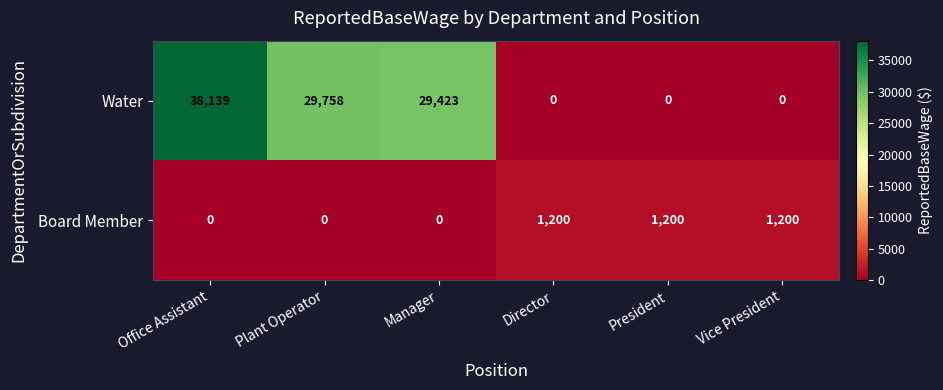

What is the sum of all Water values?

97320